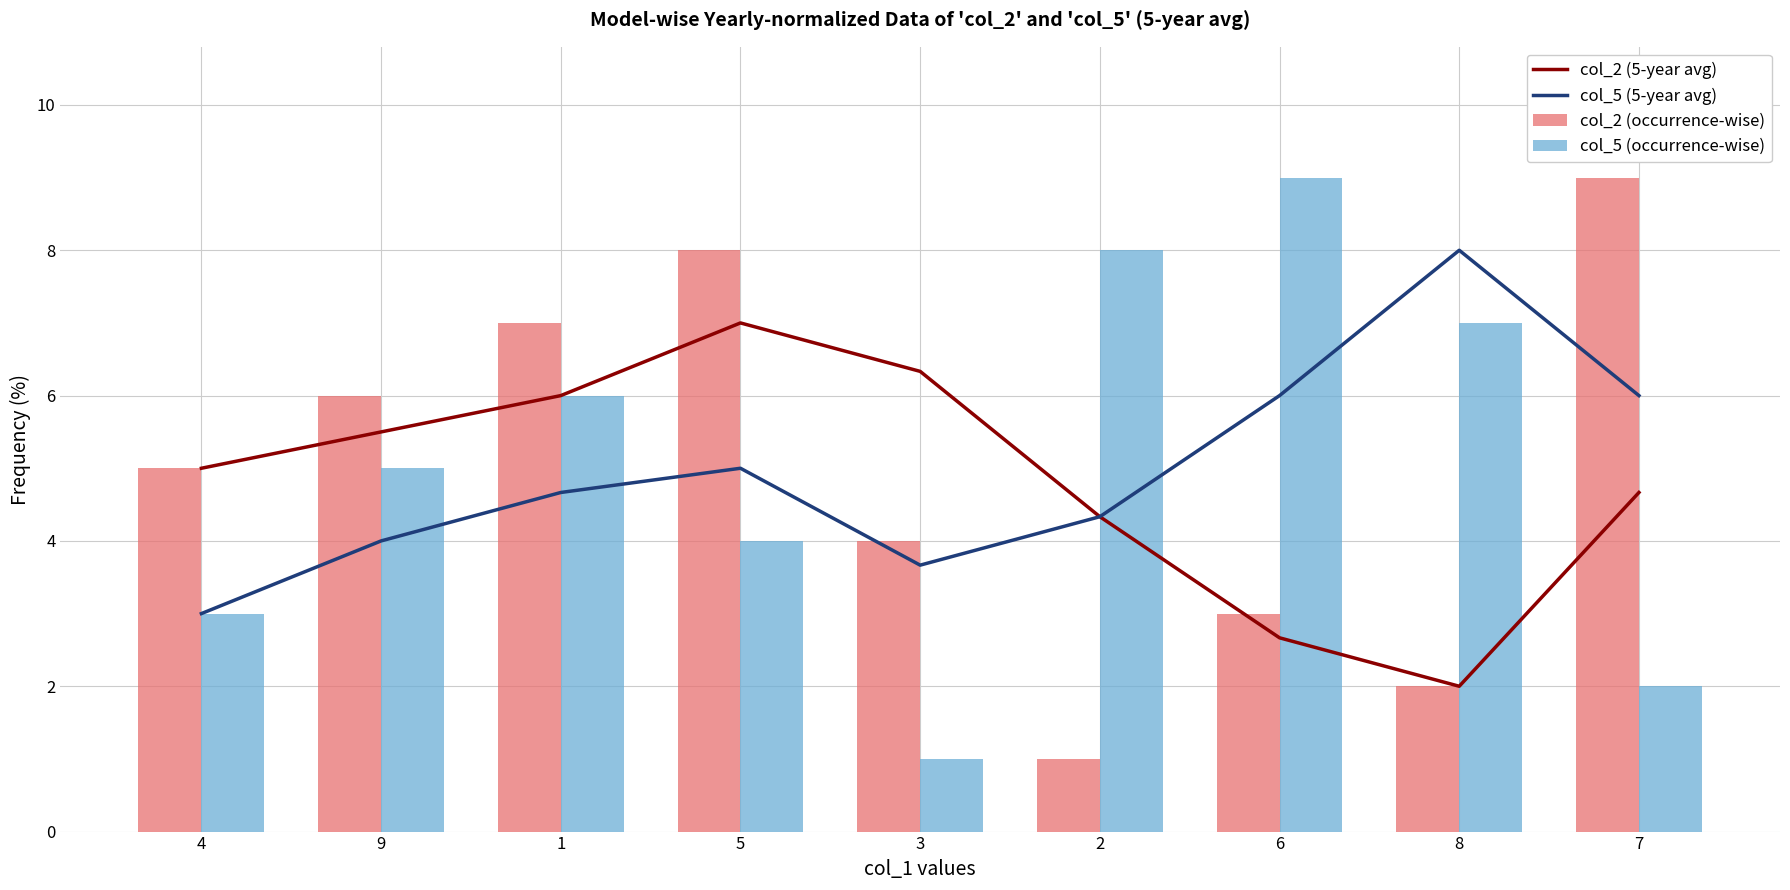

Which label corresponds to the smallest value in the chart?

2